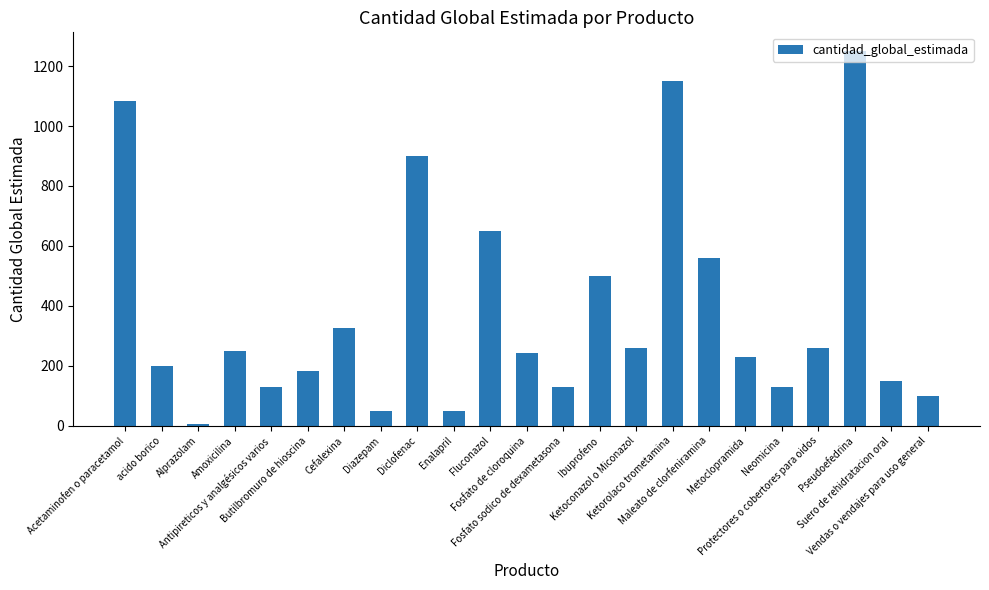

How many data points are less than 243?

11